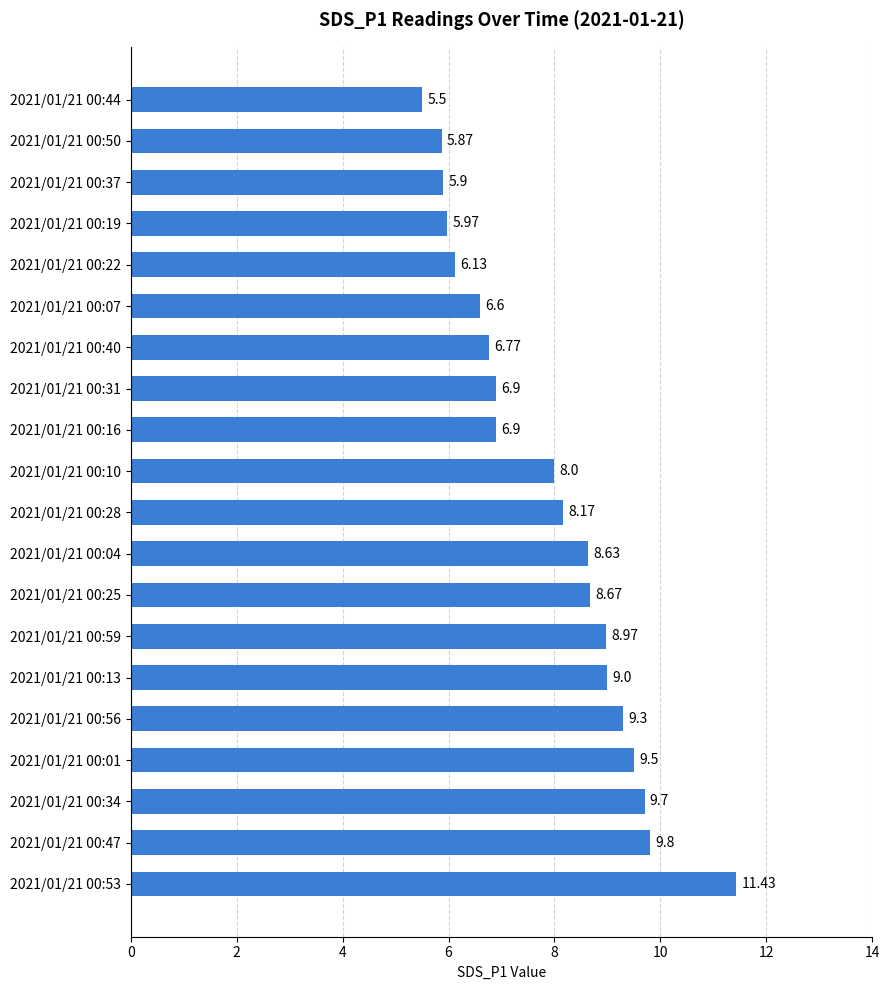

How many data points are less than 8?

9